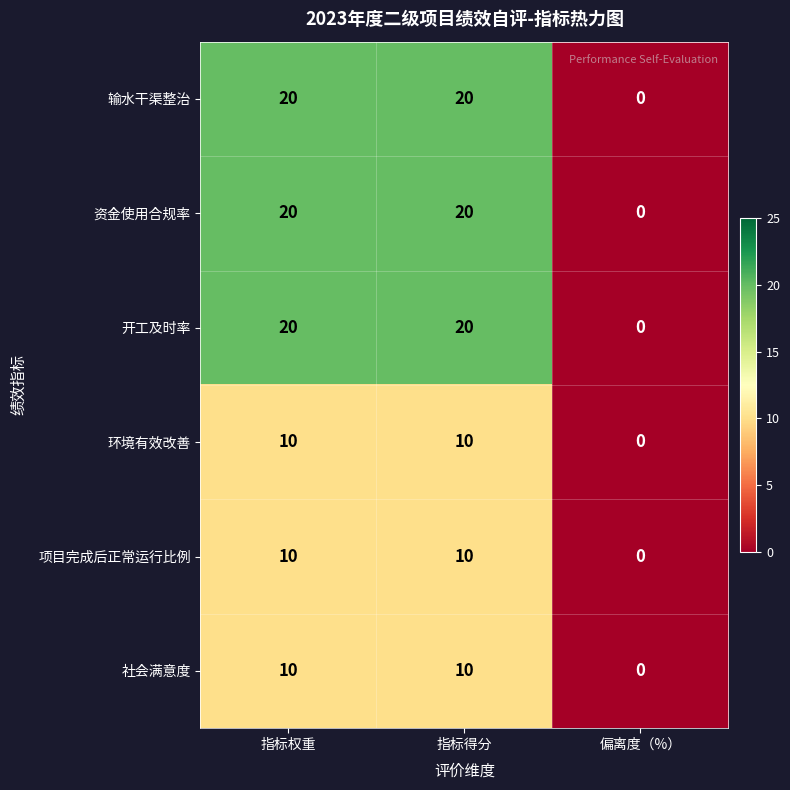

True or false: 环境有效改善 has a value of 10 at 指标得分.

True